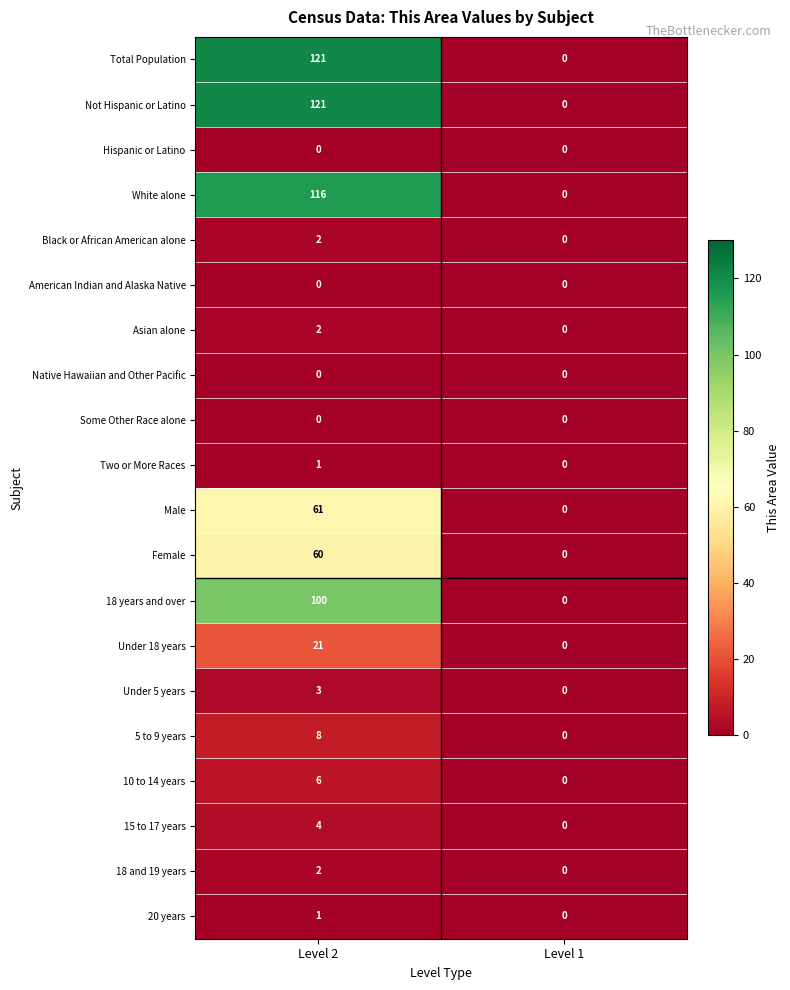

Which category has the highest value across all series?

Level 2